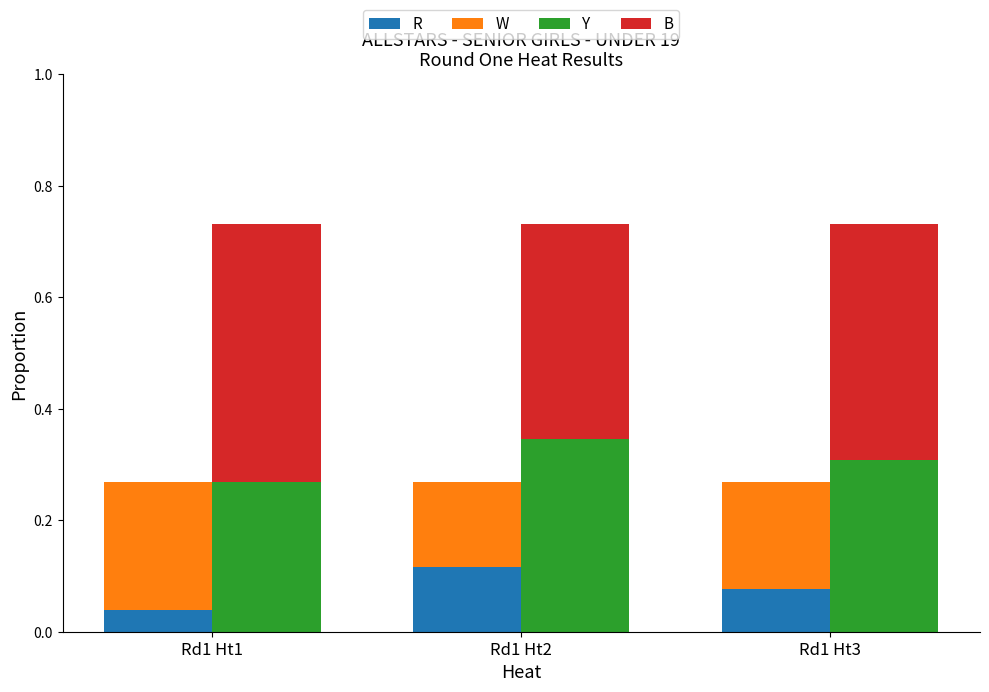

What are all the series names shown in the legend?

R, W, Y, B